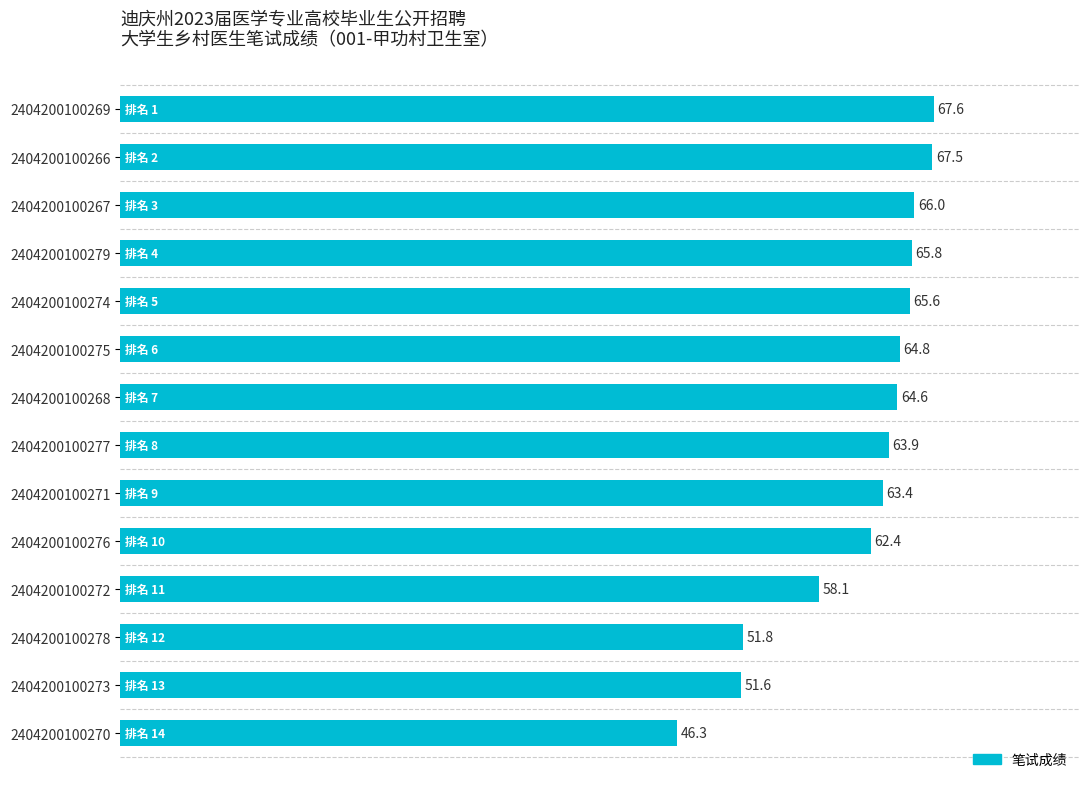

Reading bottom to top, extract all data points from this chart.

2404200100270=46.3	2404200100273=51.6	2404200100278=51.8	2404200100272=58.1	2404200100276=62.4	2404200100271=63.4	2404200100277=63.9	2404200100268=64.6	2404200100275=64.8	2404200100274=65.6	2404200100279=65.8	2404200100267=66.0	2404200100266=67.5	2404200100269=67.6